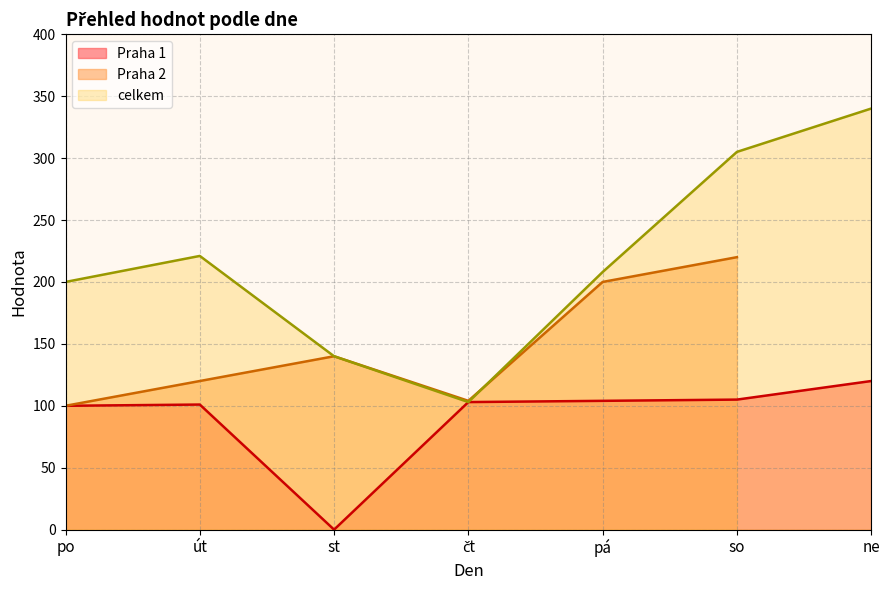

How many points are higher than both their immediate neighbors (excluding endpoints)?

1